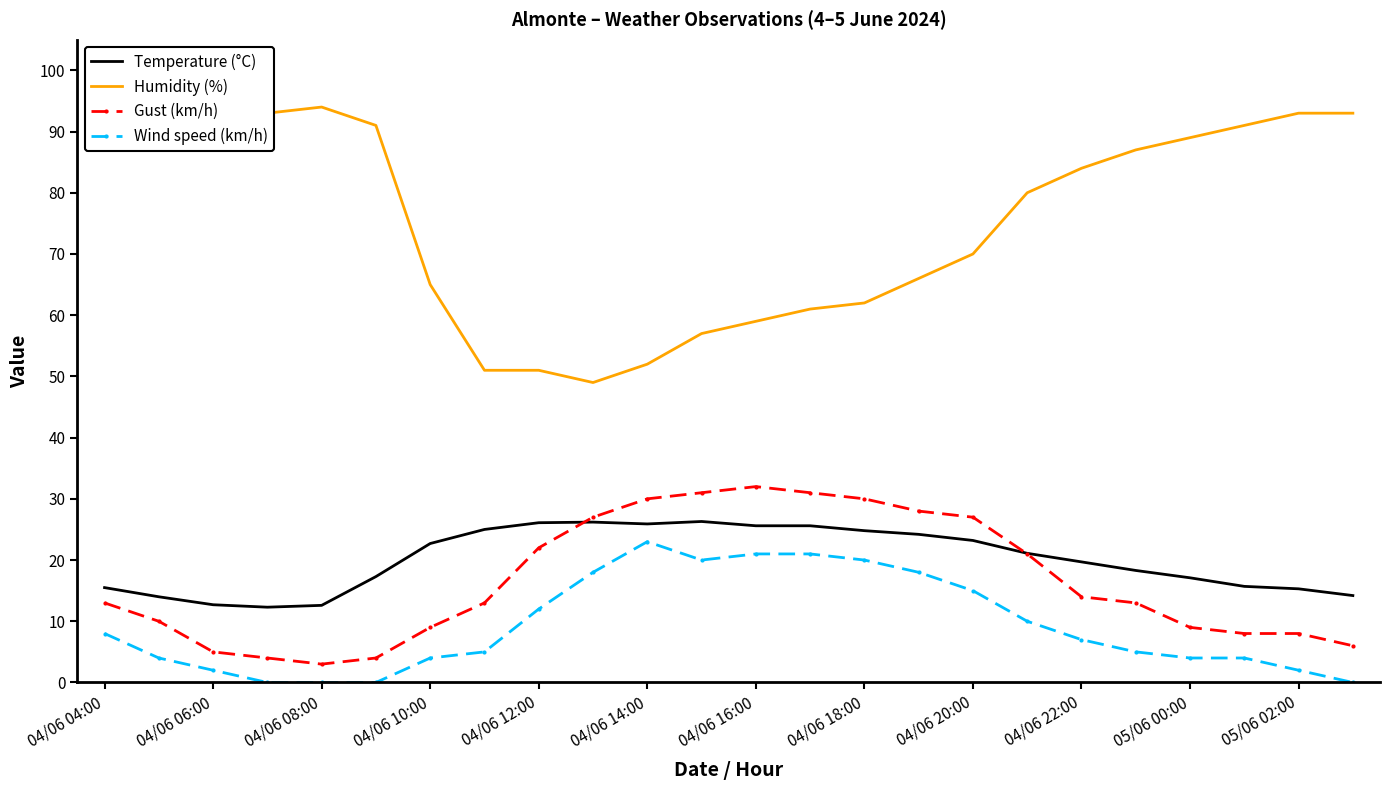

Which series has the largest total across all categories?

Humidity (%)